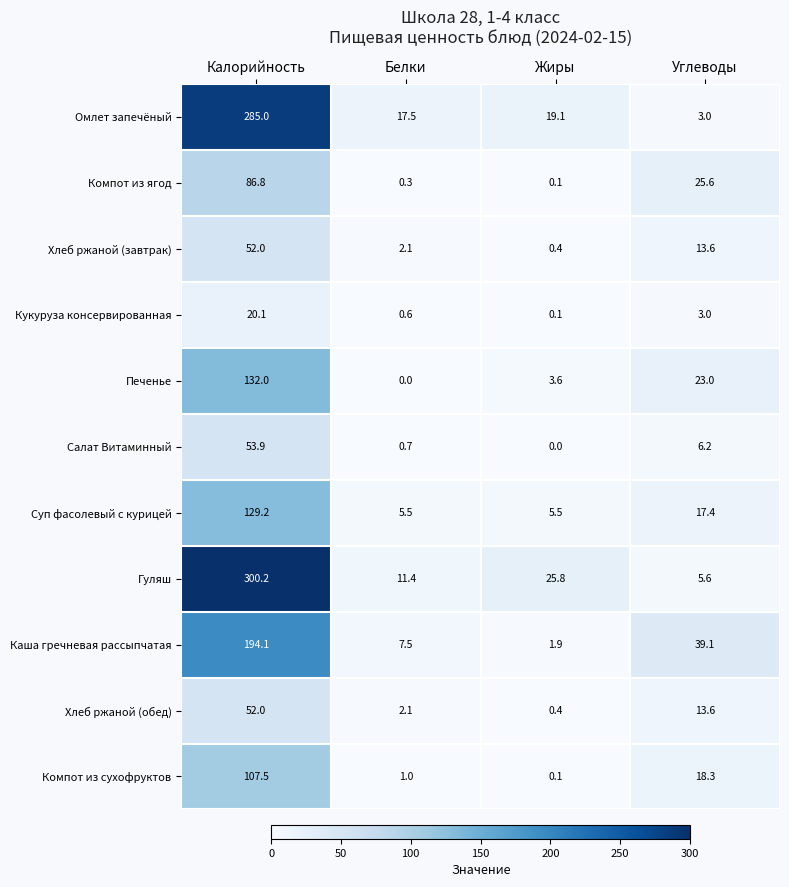

Count the number of categories in the chart.

4